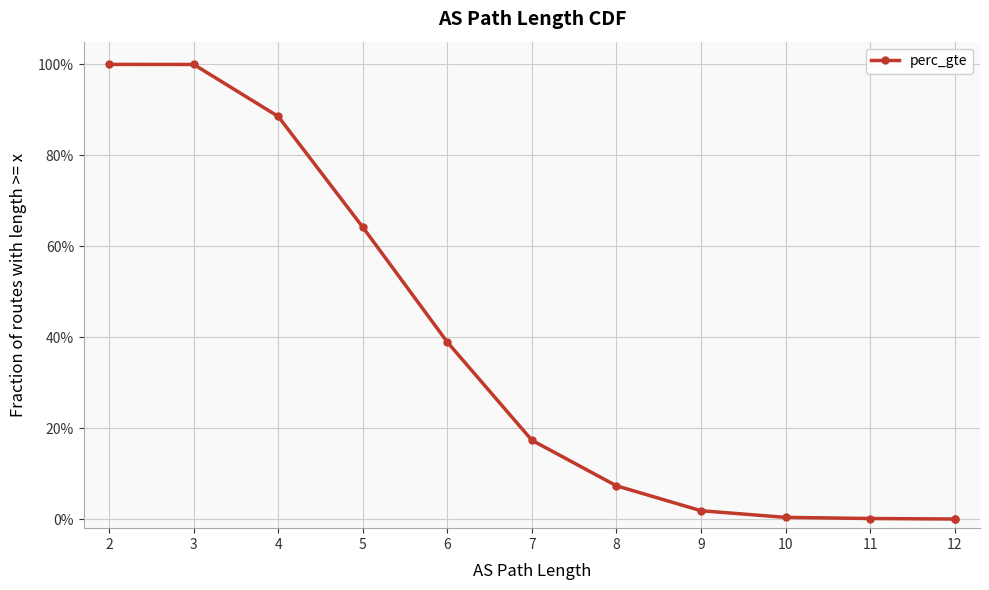

What is the change in value from 2 to 6?

-0.6